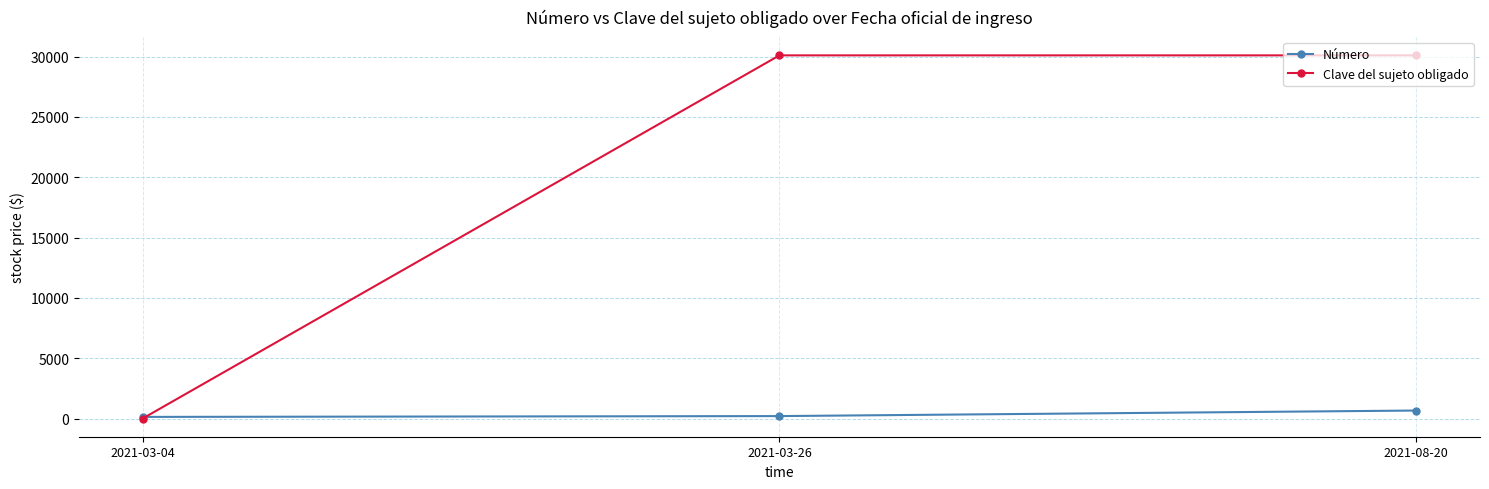

What value does the Clave del sujeto obligado series have at 2021-08-20, to the nearest 50?

30100